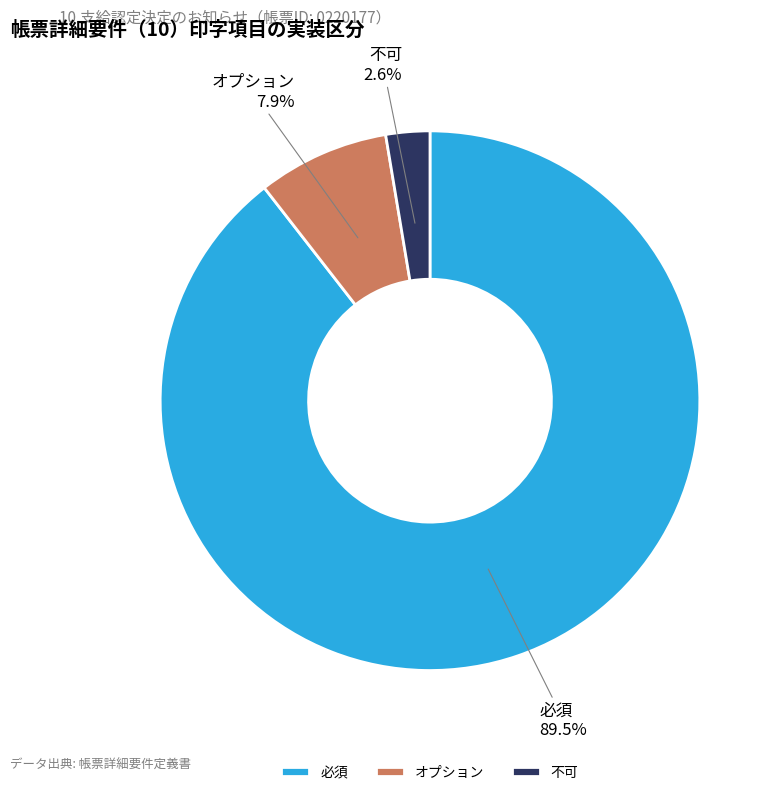

Which has a higher value, オプション or 必須?

必須